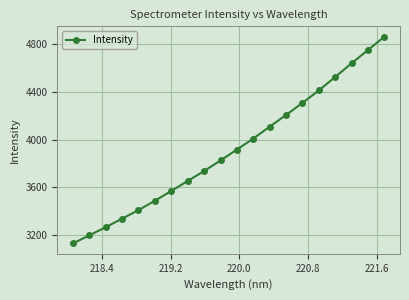

Reading right to left, list all the values displayed in this chart.

4861.6	4750.4	4638.7	4525.0	4411.4	4307.1	4206.6	4108.0	4008.7	3916.2	3825.2	3736.4	3653.4	3569.9	3487.7	3409.6	3337.8	3266.3	3198.0	3130.2